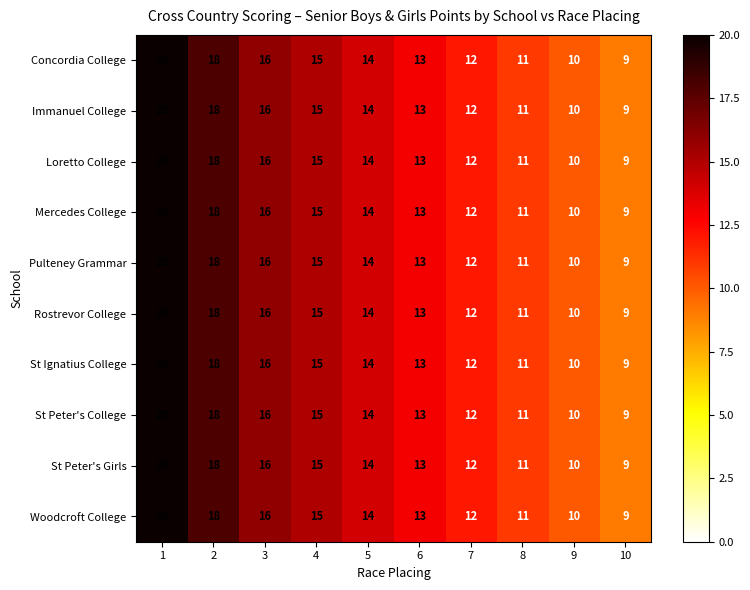

What is the minimum value shown in the chart?

9